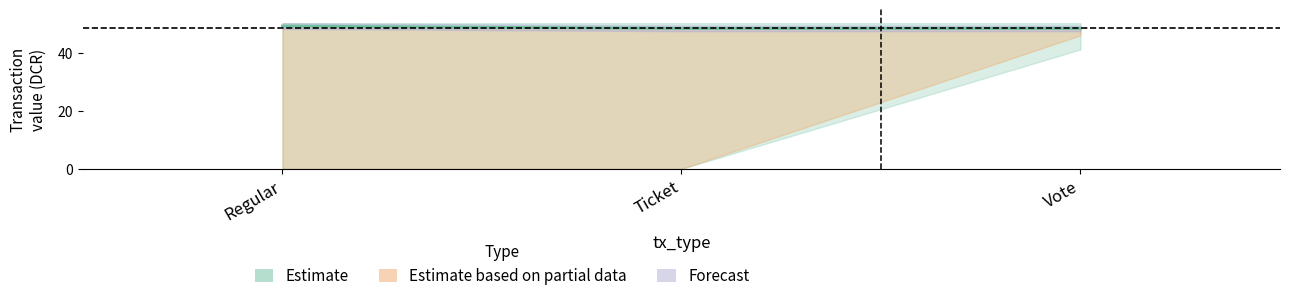

Is it true that value_upper equals 23.9 at Regular?

False